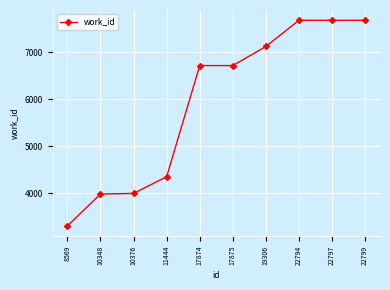

What is the change in value from 8569 to 10376?

+692